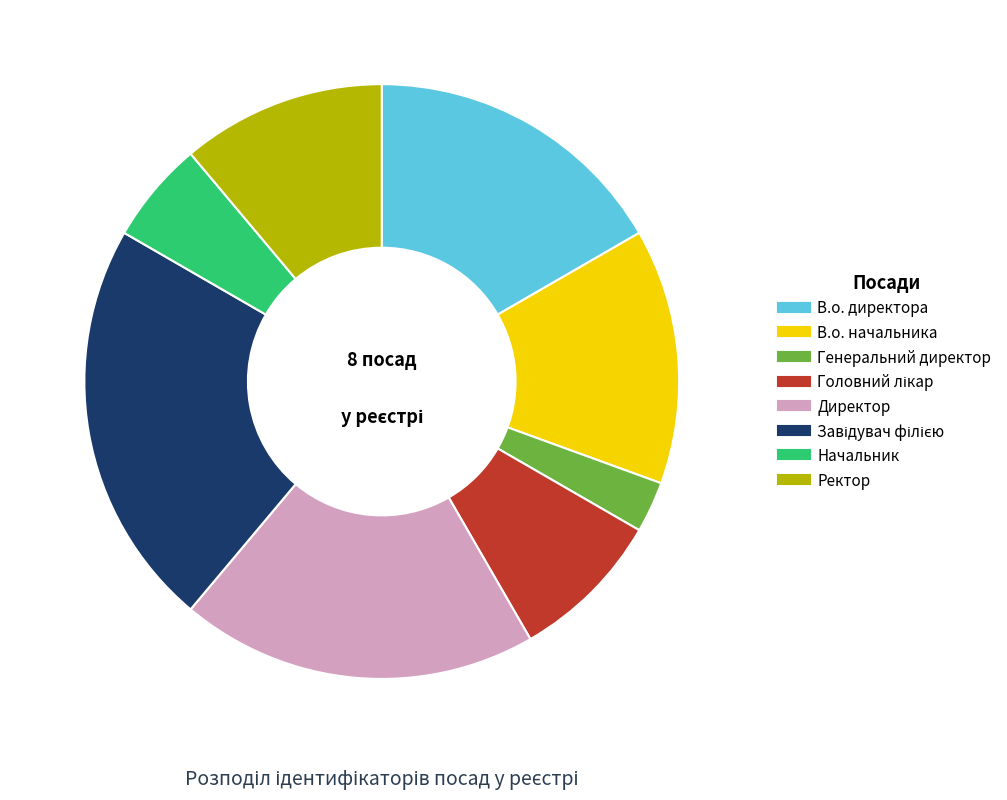

Is there a majority slice in this chart?

No